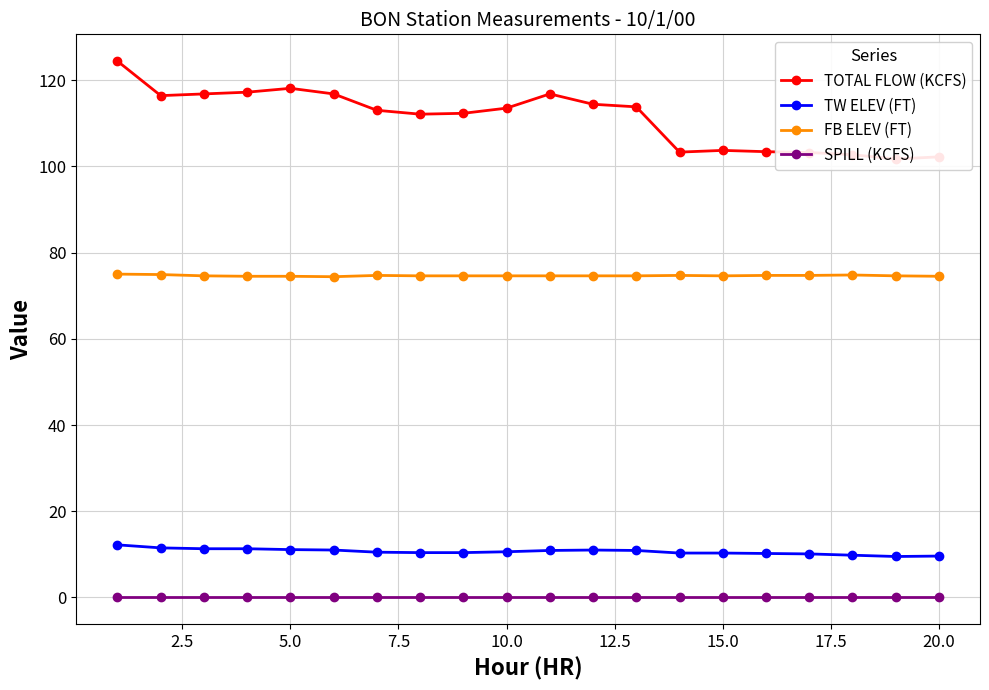

True or false: FB ELEV (FT) and SPILL (KCFS) cross at least once.

False